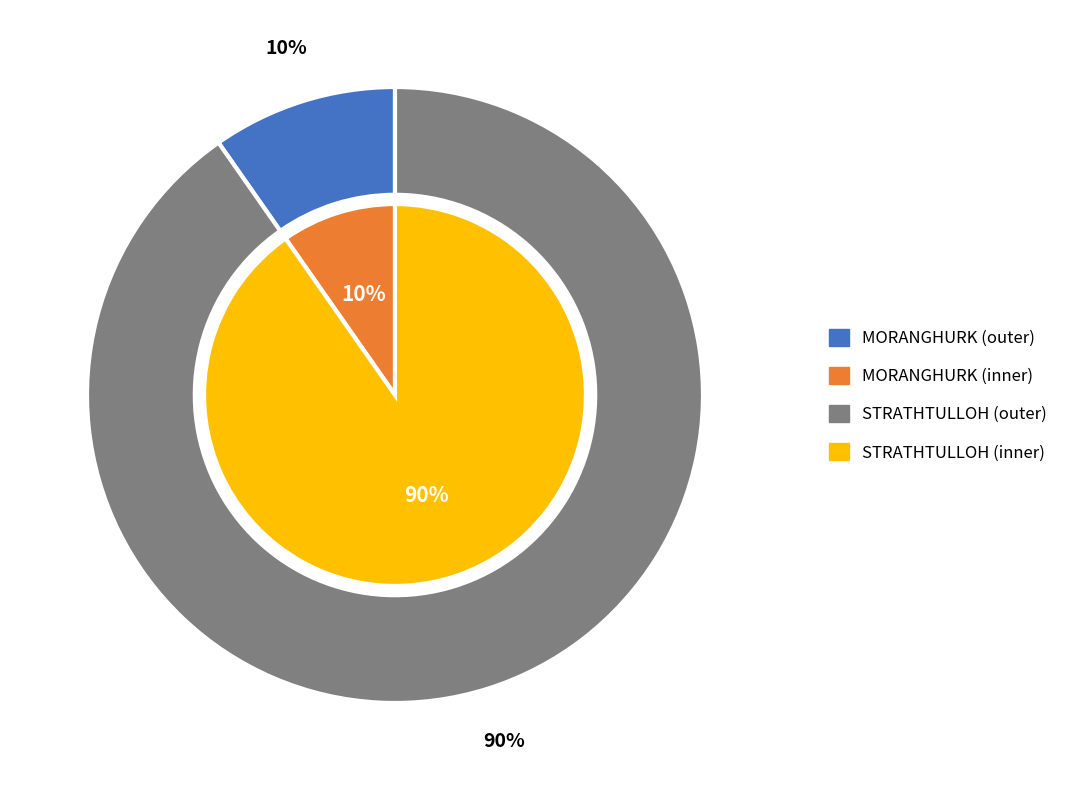

Rank the categories by value from highest to lowest.

STRATHTULLOH, MORANGHURK